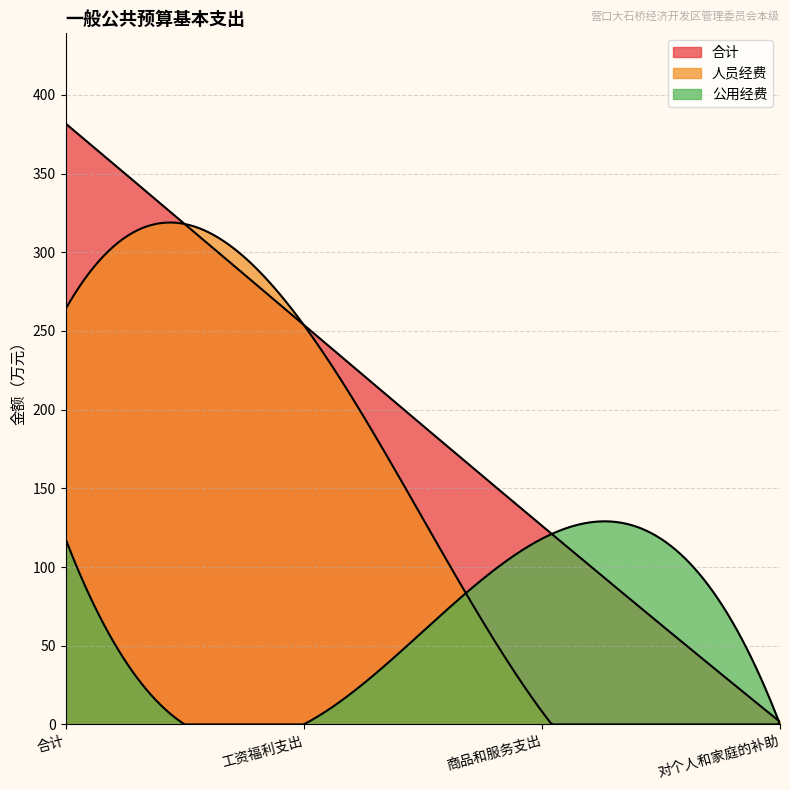

Does the chart have visible grid lines?

Yes